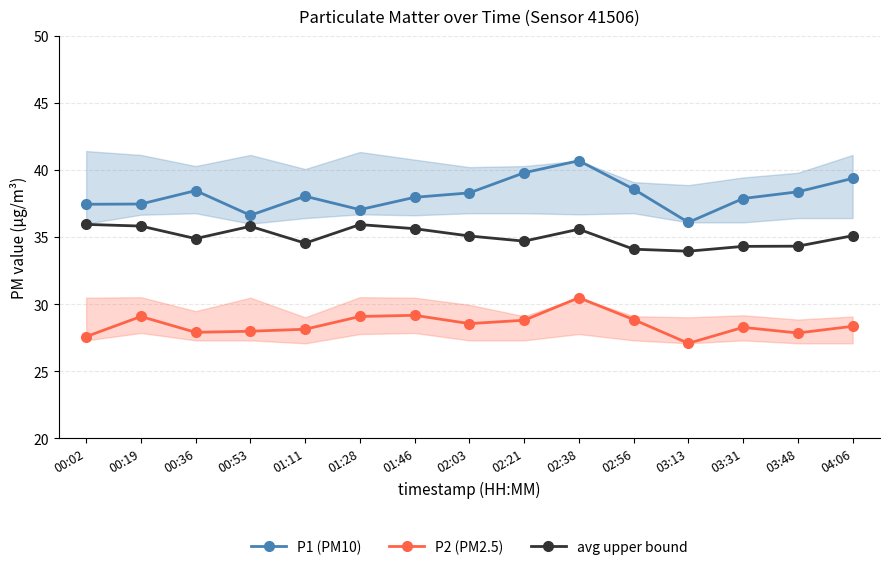

Reading left to right, extract all data points from this chart.

P1 (PM10): 37.5	37.5	38.5	36.6	38.0	37.0	38.0	38.3	39.8	40.7	38.6	36.1	37.9	38.4	39.4
P2 (PM2.5): 27.6	29.1	27.9	28.0	28.1	29.1	29.2	28.6	28.8	30.5	28.9	27.1	28.3	27.9	28.4
avg upper bound: 36.0	35.8	34.9	35.8	34.5	35.9	35.6	35.1	34.7	35.6	34.1	34.0	34.3	34.3	35.1